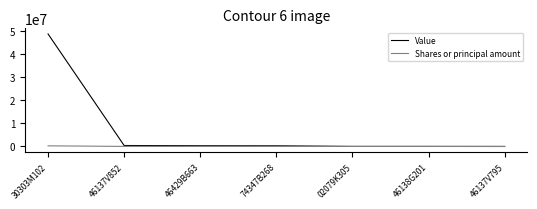

Which series has the largest total across all categories?

Value